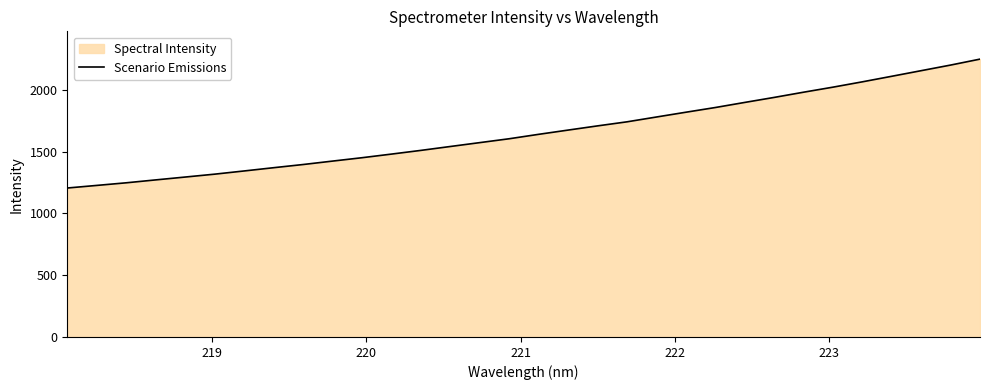

What is the maximum value shown in the chart?

2247.4